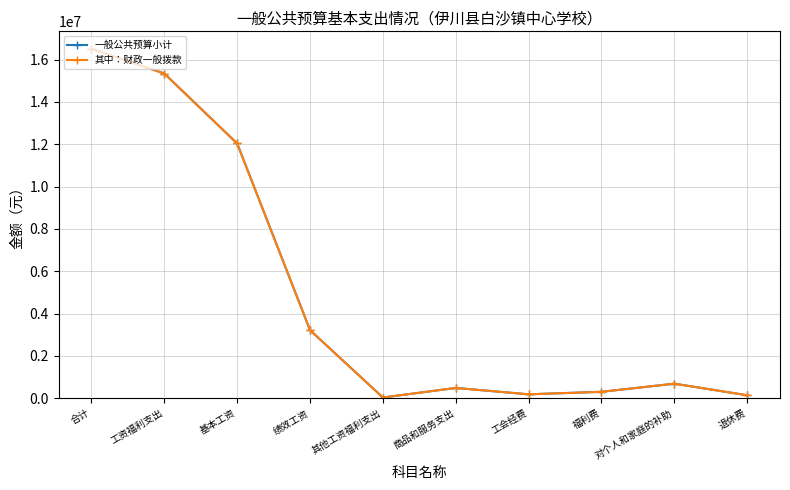

Is it true that 一般公共预算小计 equals 800767.6 at 商品和服务支出?

False